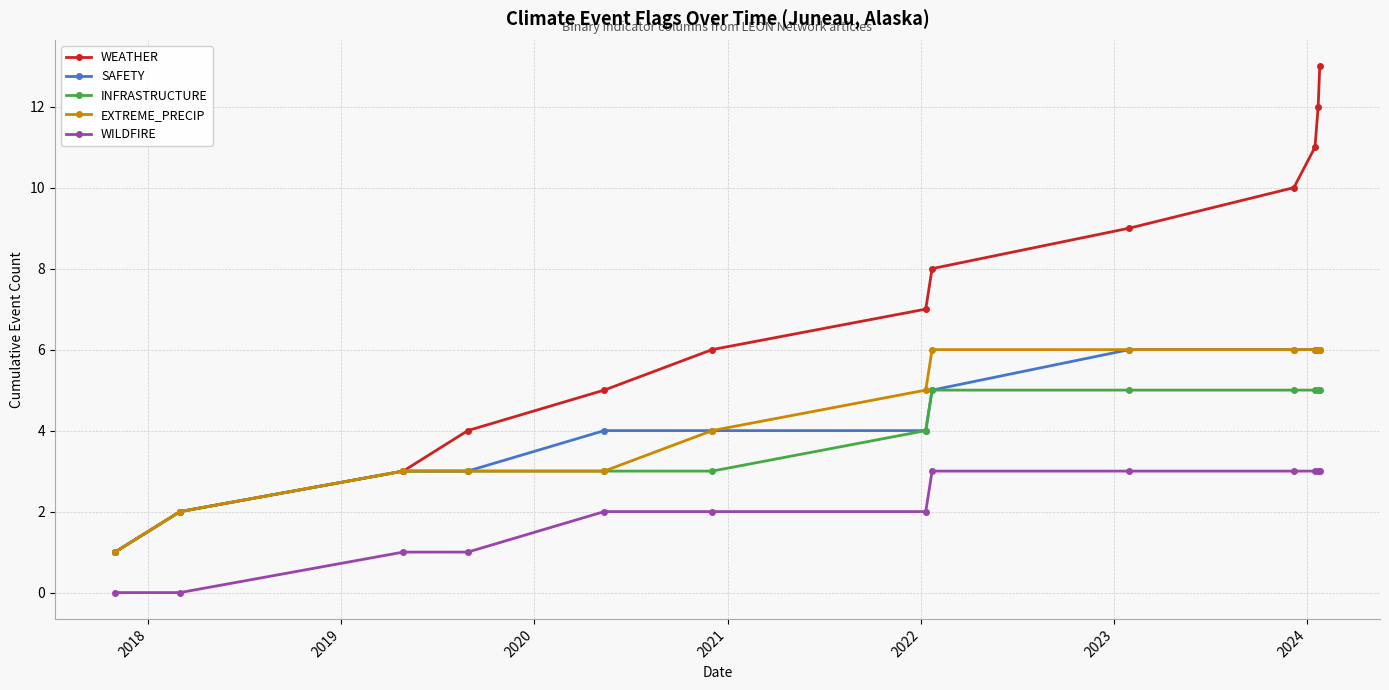

What is the greatest value displayed?

13